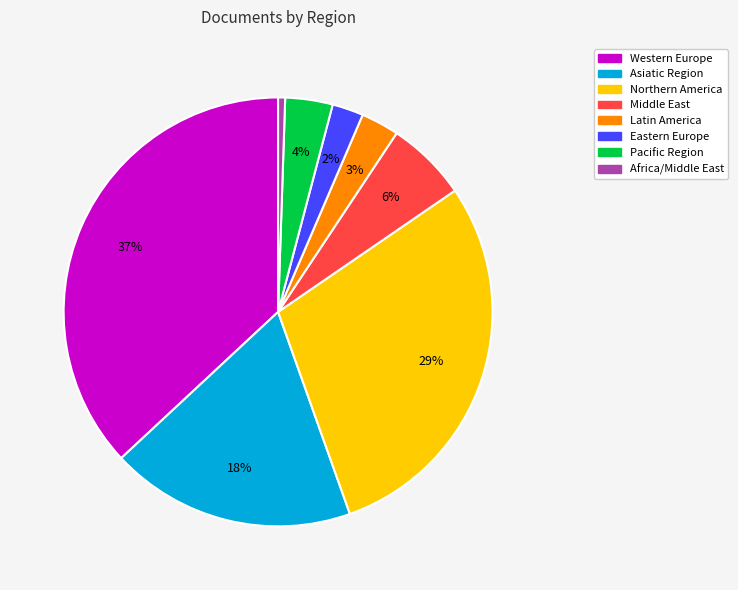

Do Middle East and Asiatic Region together represent more than half of the pie?

No